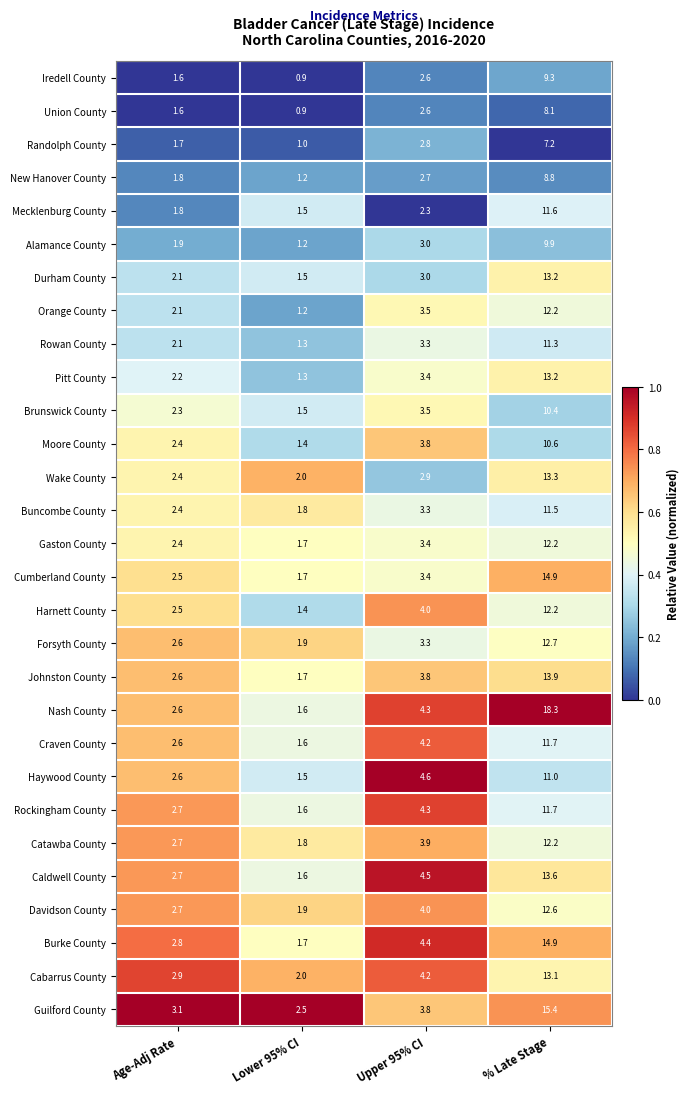

What is the difference between the Haywood County values at Age-Adj Rate and % Late Stage?

8.4